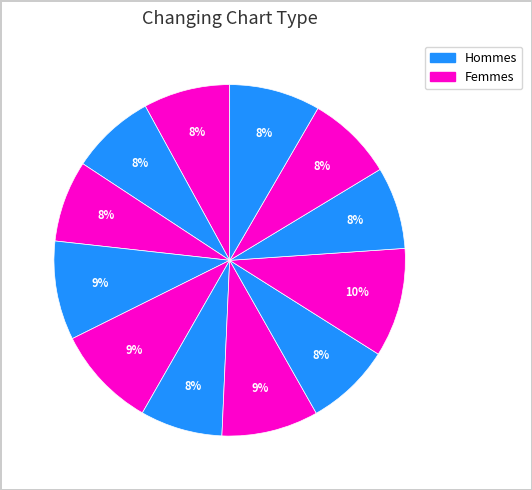

How many slices are in this pie chart?

12